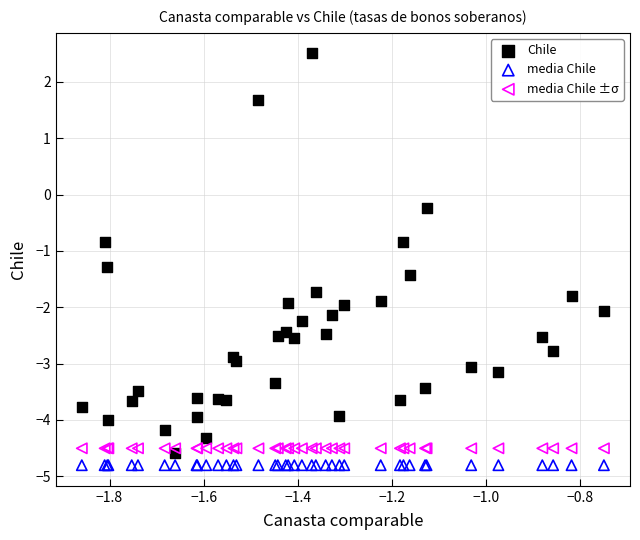

What are all the series names shown in the legend?

Chile, media Chile, media Chile ±σ